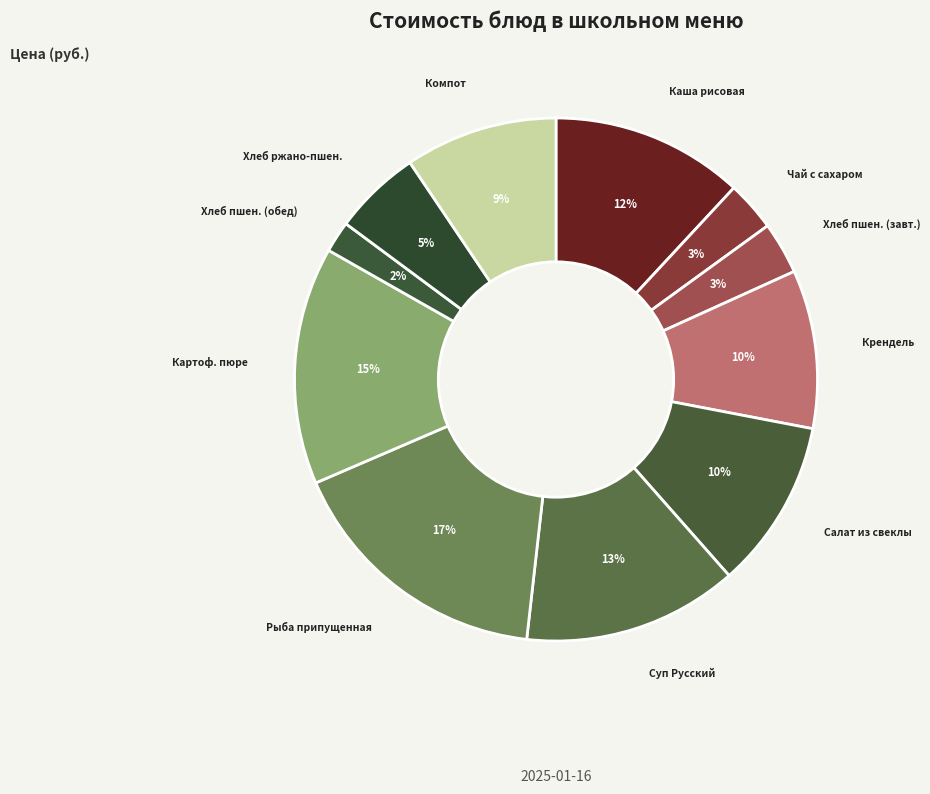

Does any single category account for the majority?

No